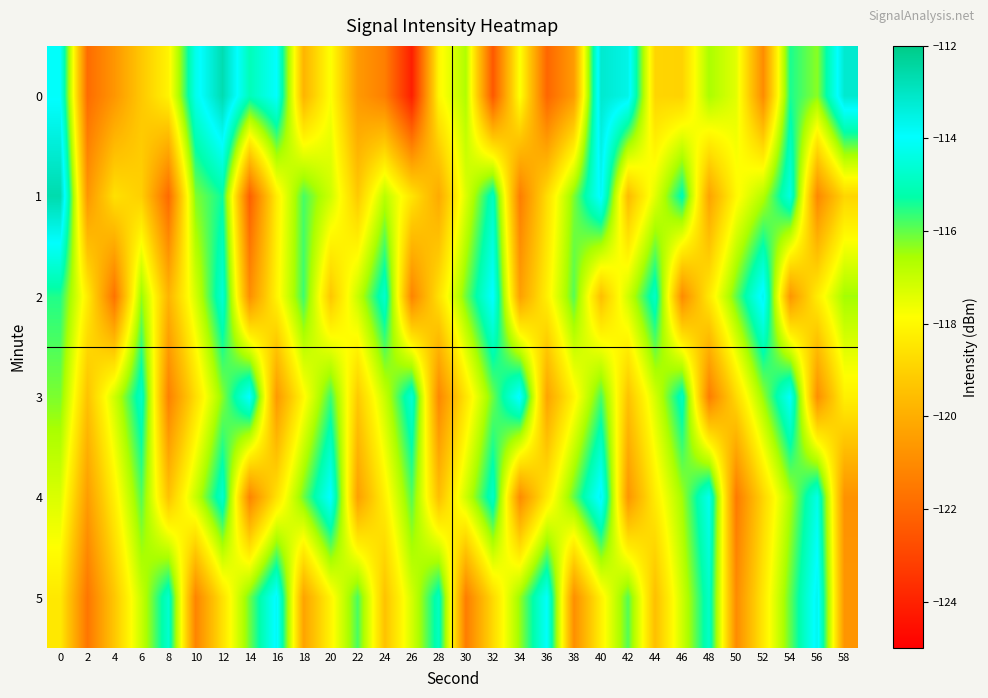

Between 0 and 8, which series saw the biggest shift?

1